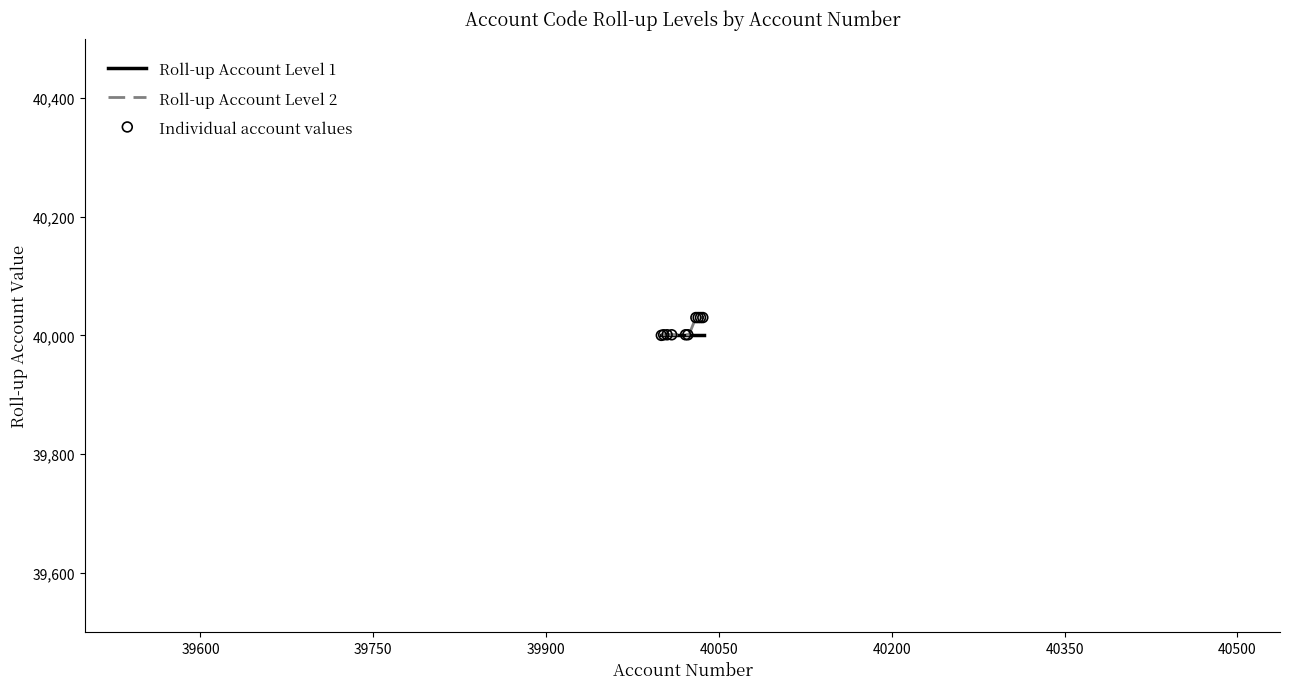

What is the maximum value for Roll-up Account Level 2?

40030